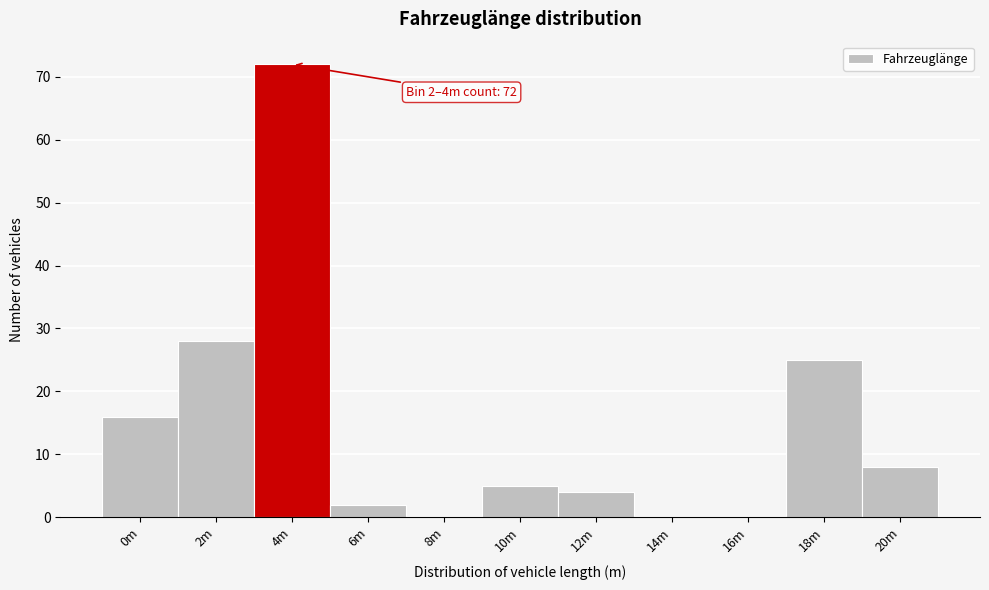

Reading left to right, what are all the values shown in this chart?

0m=16	2m=28	4m=72	6m=2	8m=0	10m=5	12m=4	14m=0	16m=0	18m=25	20m=8